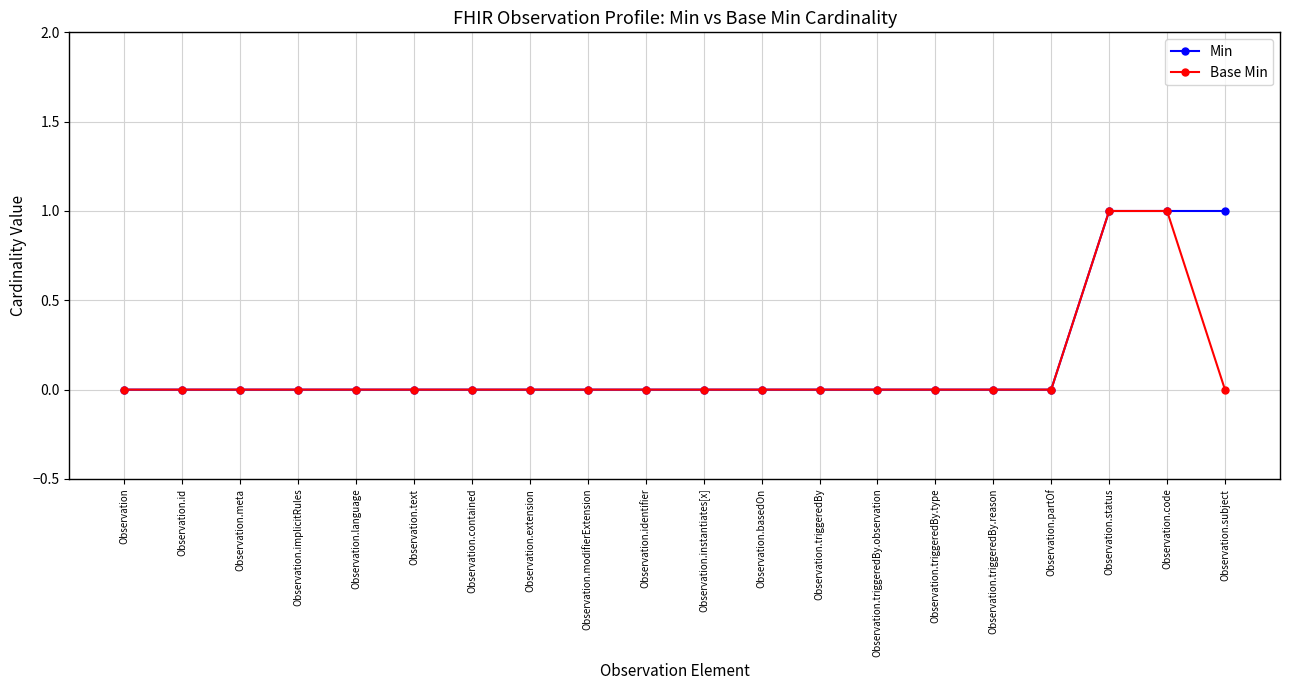

What position from the right is Observation.text?

15